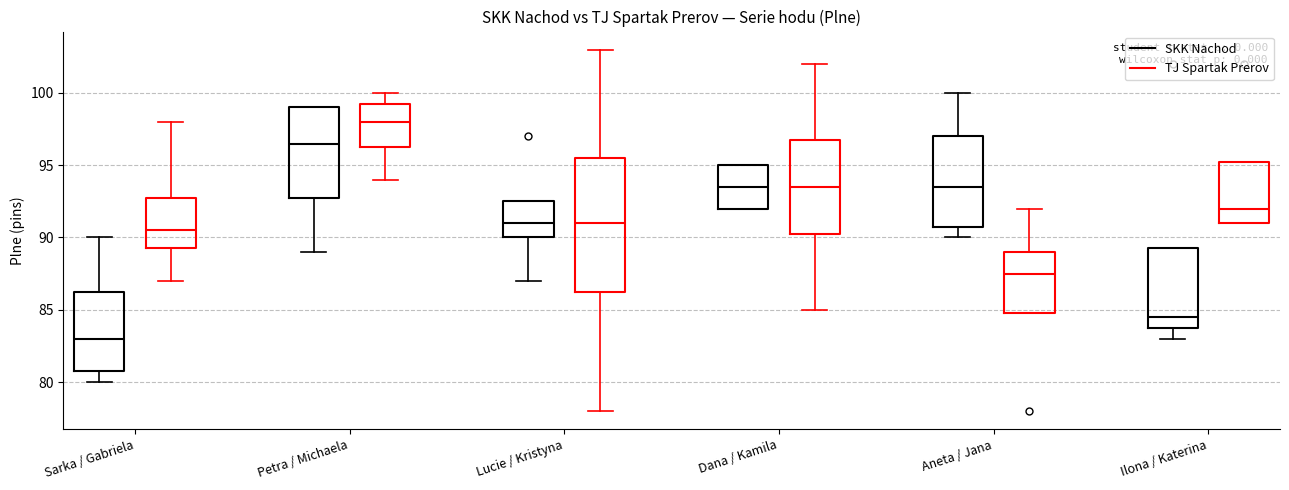

Where does the median line of the box for Dana / Kamila (TJ Spartak Prerov) sit on the y-axis? The values are not printed on the chart, so give them approximately, as read against the axis.

93.5